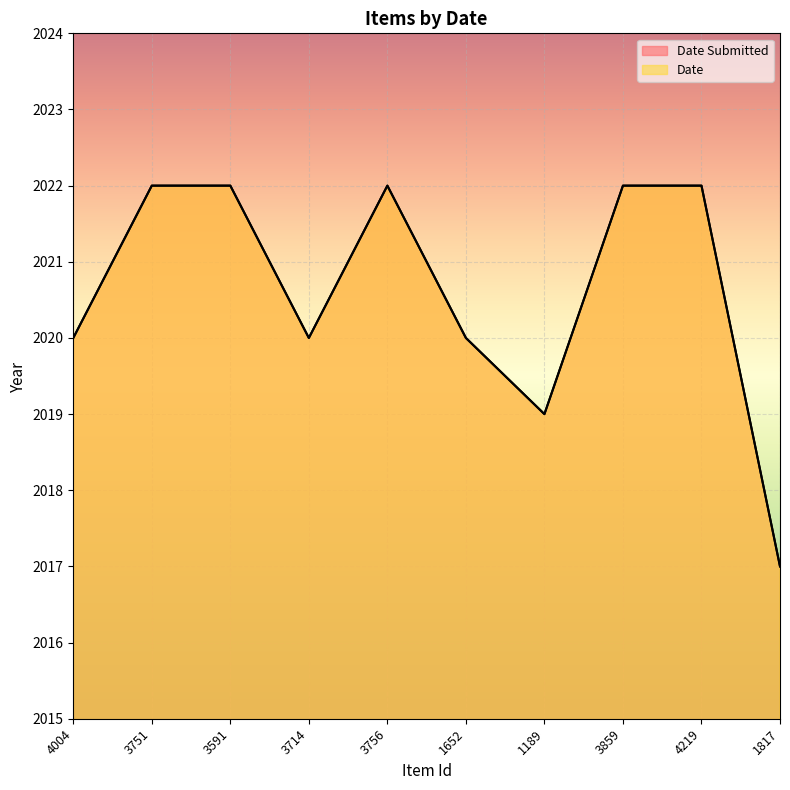

What is the minimum value for Date?

2017